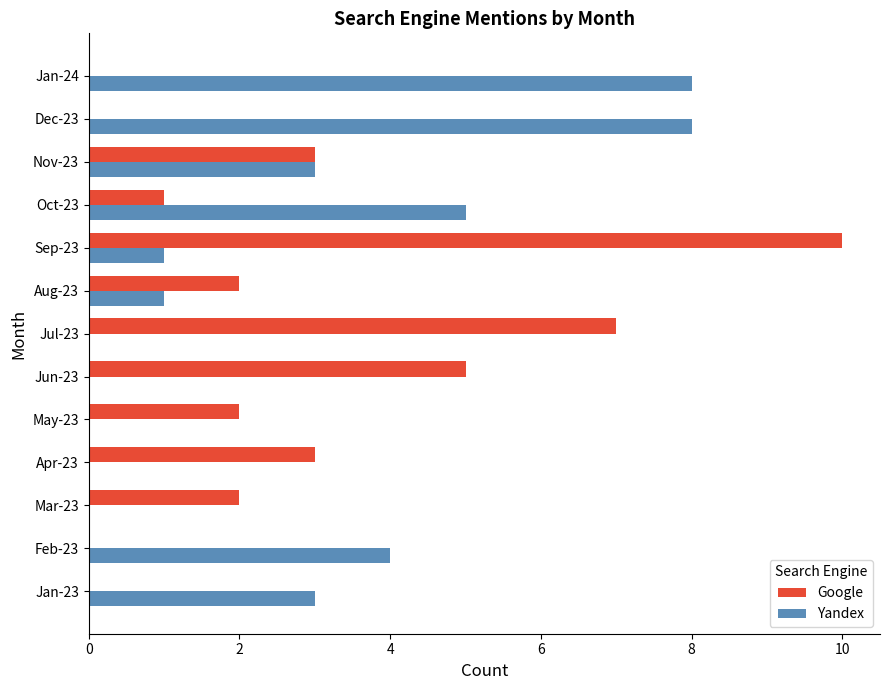

What is the total value across all series at Dec-23?

8